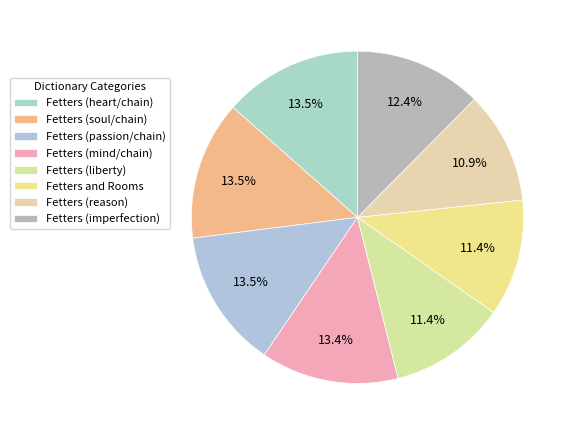

How much of the chart is everything except Fetters (reason)?

89.1%